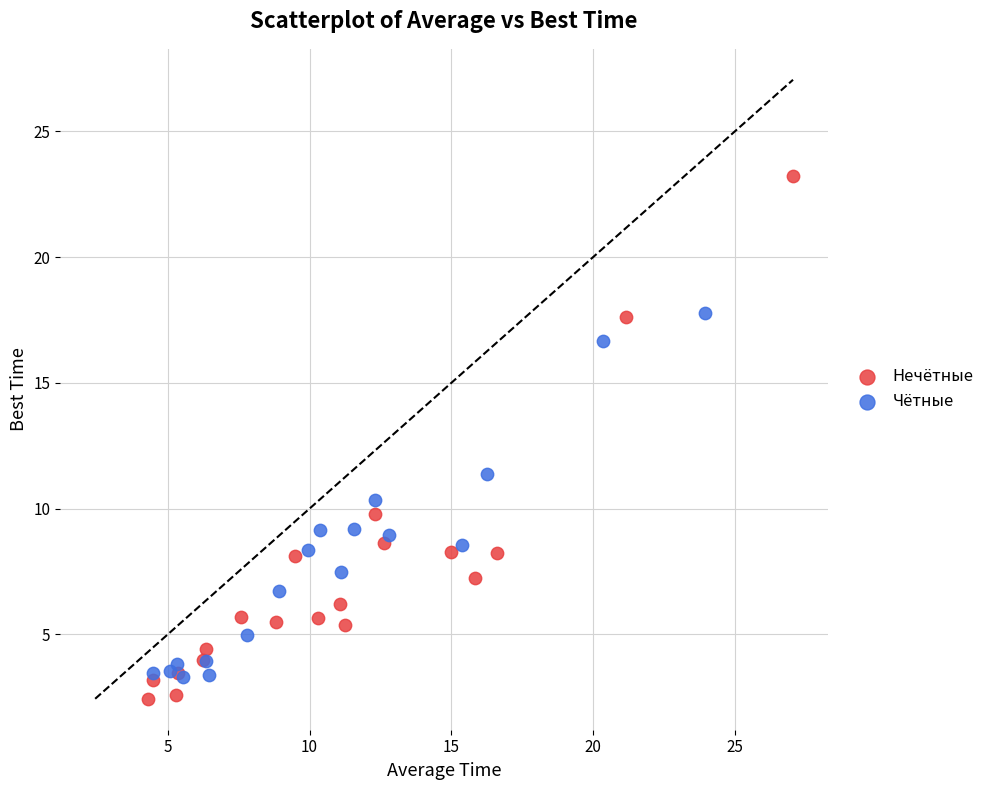

Which series contains the highest Y value?

Нечётные